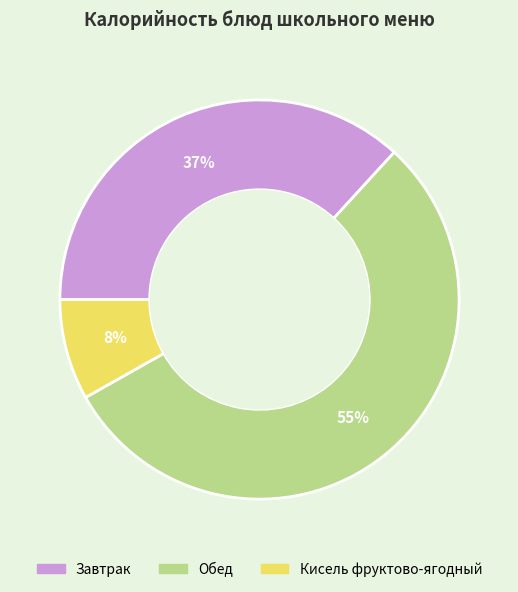

To the nearest percent, what is the average slice percentage?

33%